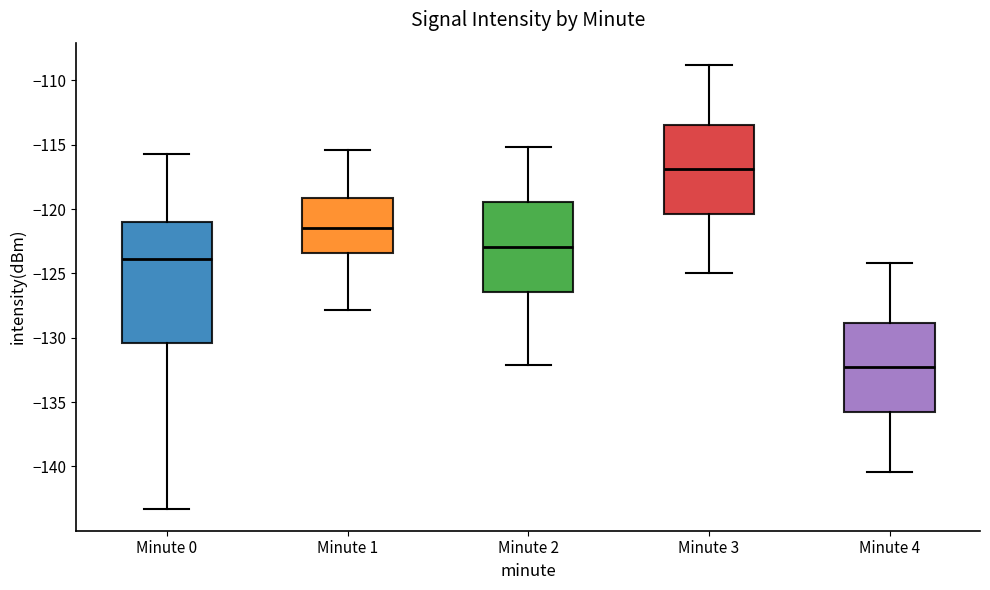

Which box is the tallest, from its lower edge to its upper edge?

Minute 0